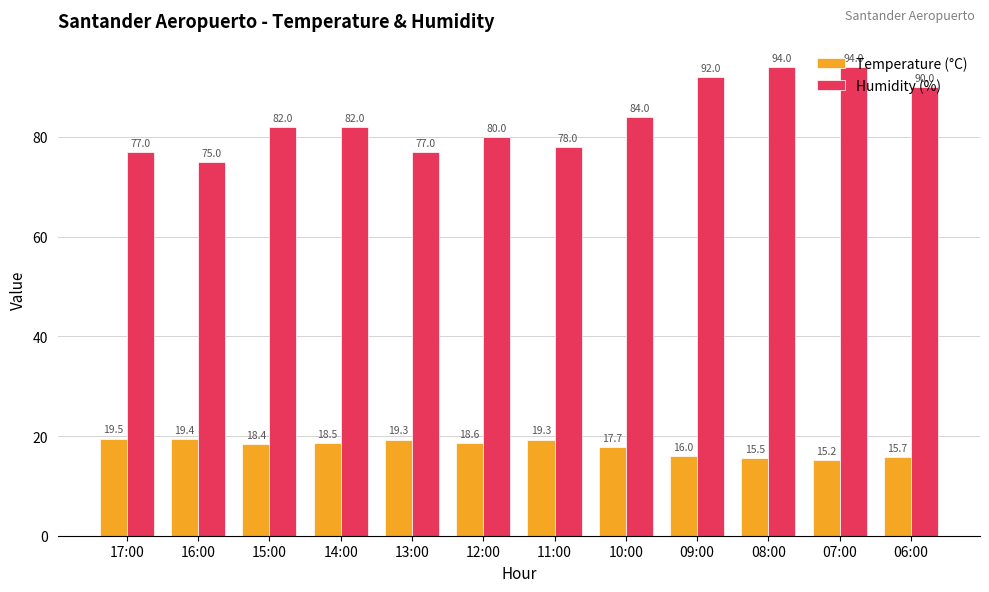

What is the difference between the maximum and minimum values in the Humidity (%) series?

19.0